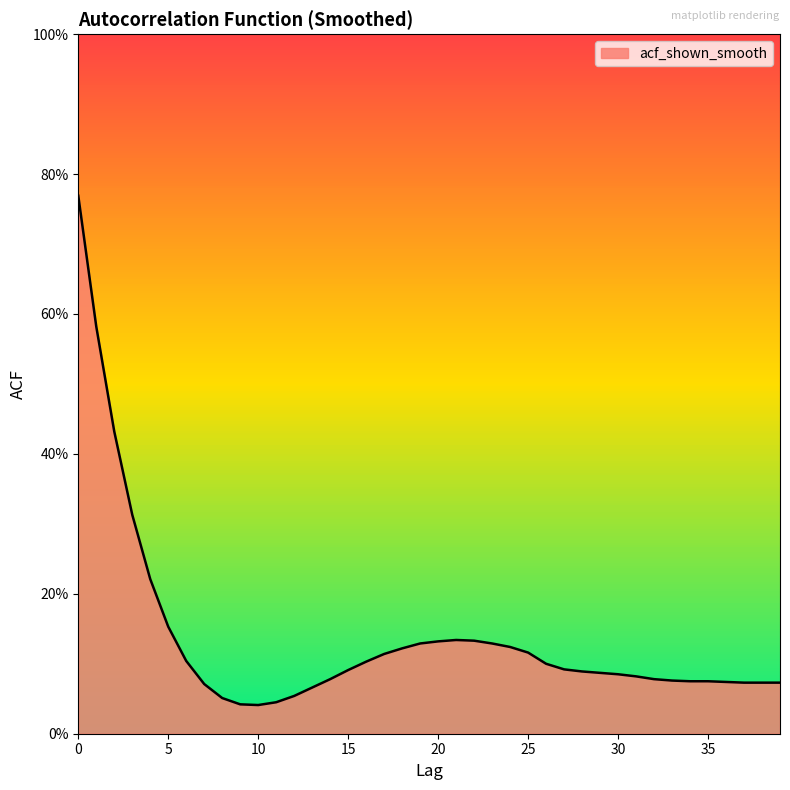

Reading left to right, what are all the values shown in this chart?

0.8	0.6	0.4	0.3	0.2	0.2	0.1	0.1	0.1	0.0	0.0	0.0	0.1	0.1	0.1	0.1	0.1	0.1	0.1	0.1	0.1	0.1	0.1	0.1	0.1	0.1	0.1	0.1	0.1	0.1	0.1	0.1	0.1	0.1	0.1	0.1	0.1	0.1	0.1	0.1